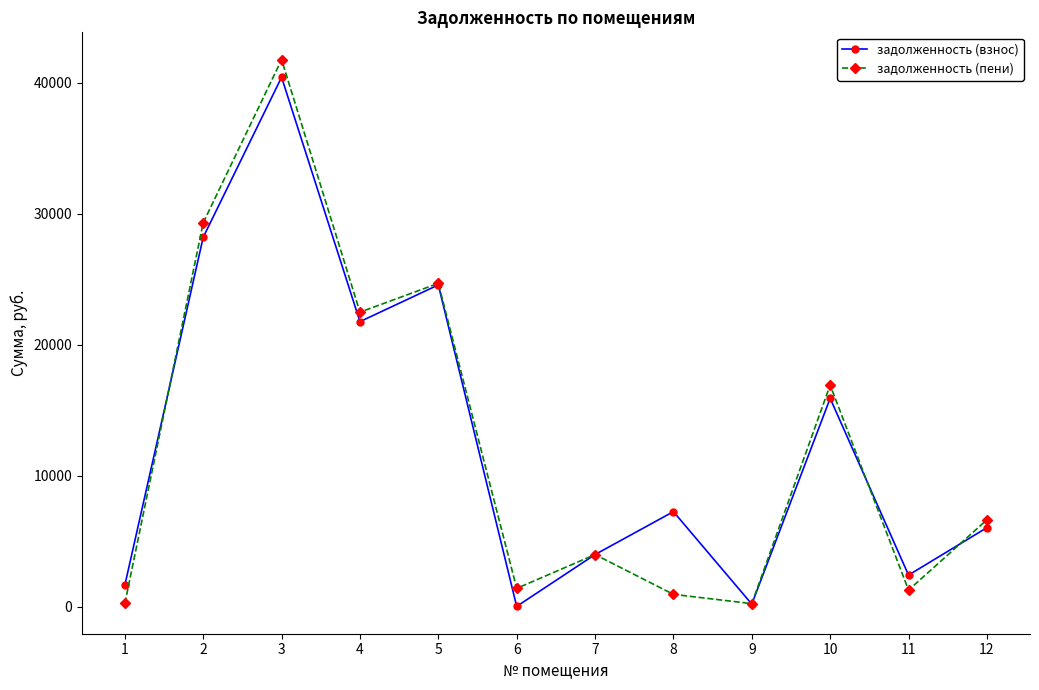

Where is the first local maximum for задолженность (взнос)?

3